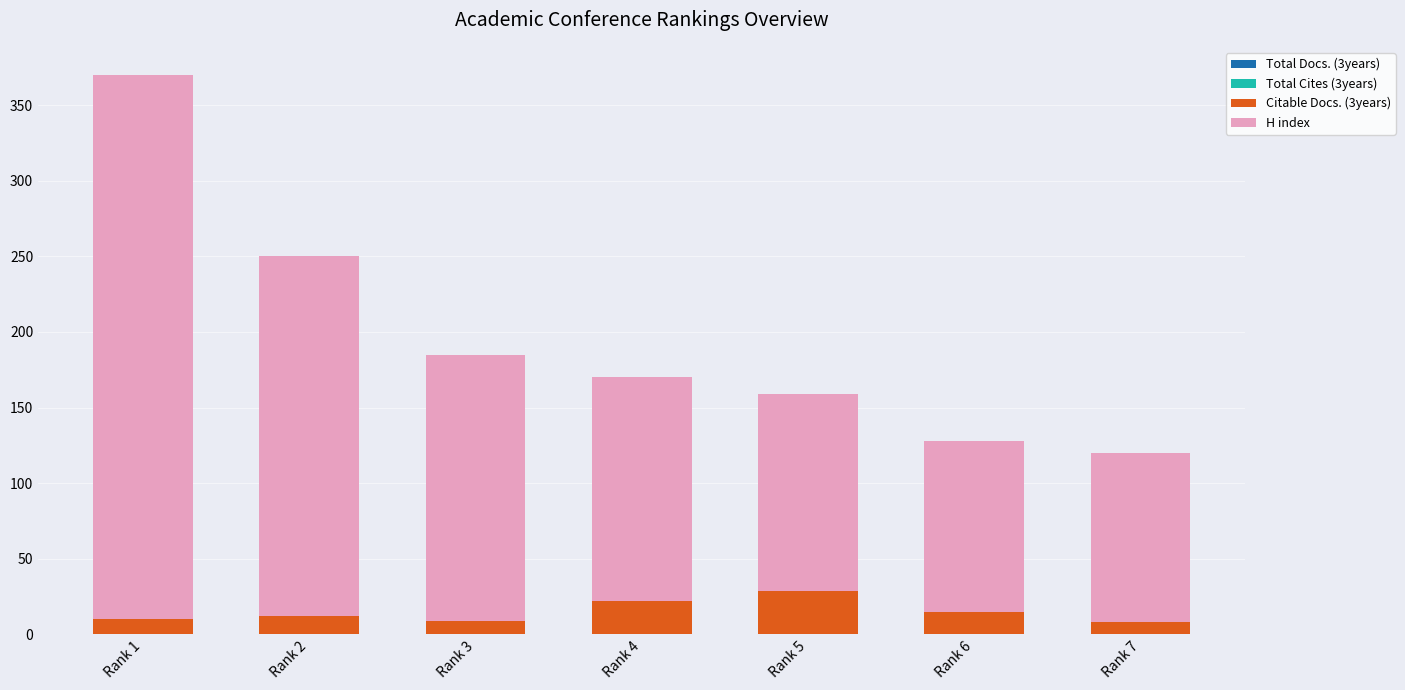

What is the difference between the maximum and minimum values in the Citable Docs. (3years) series?

21